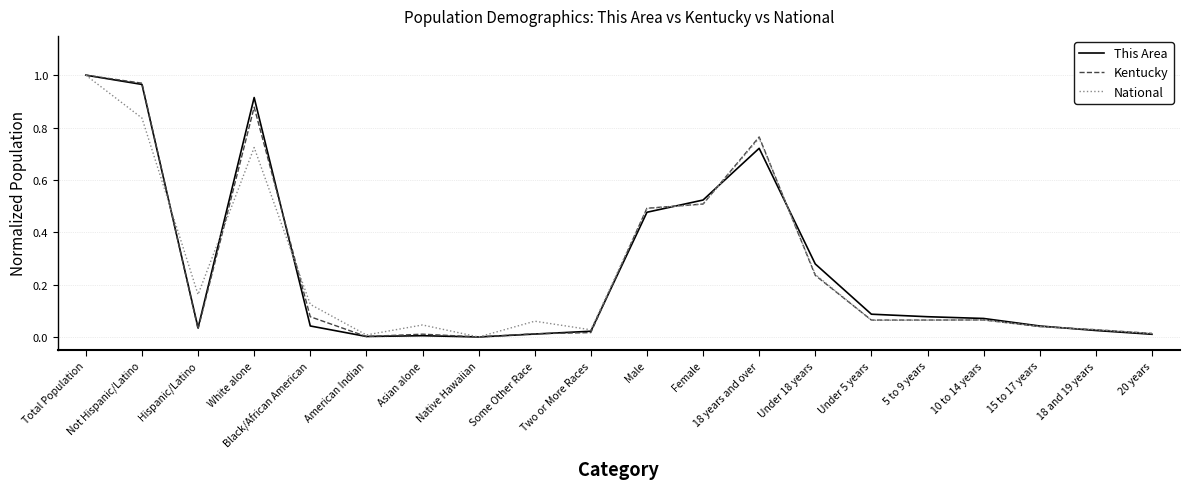

What position from the right is Total Population?

20